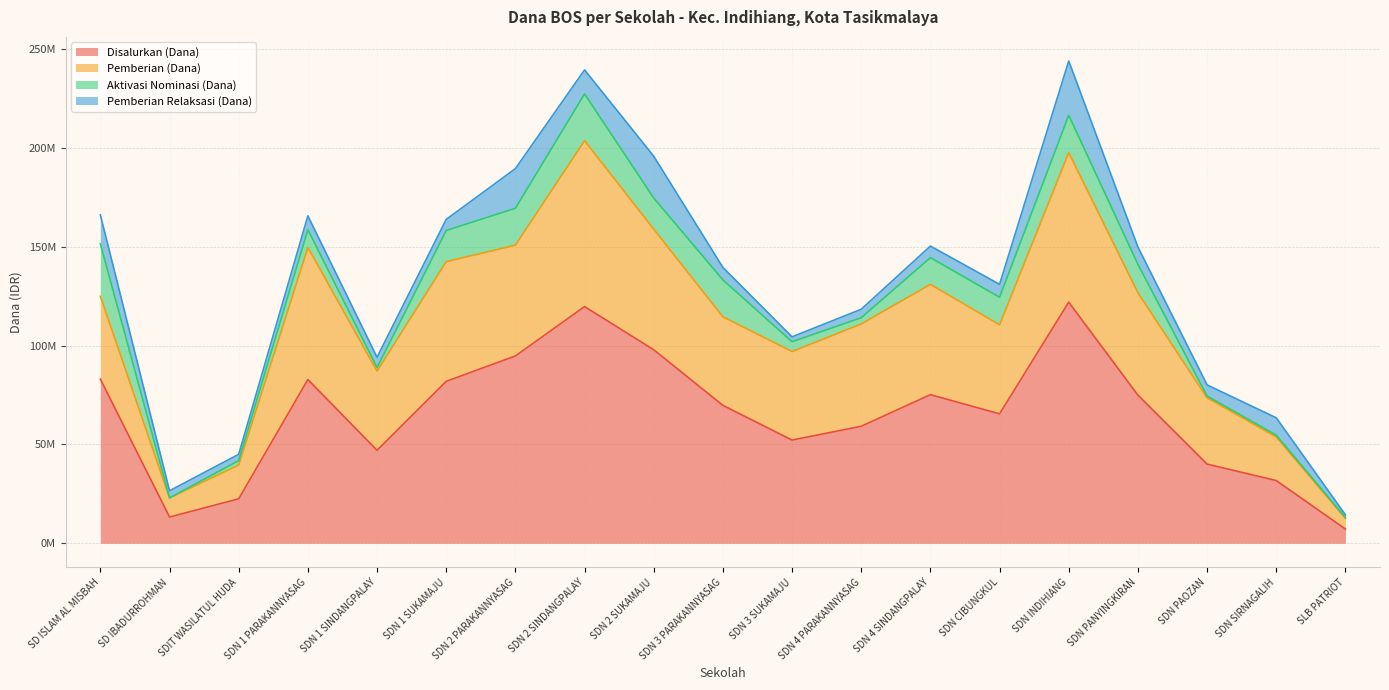

Where is the first local maximum for Aktivasi Nominasi (Dana)?

SDN 1 PARAKANNYASAG